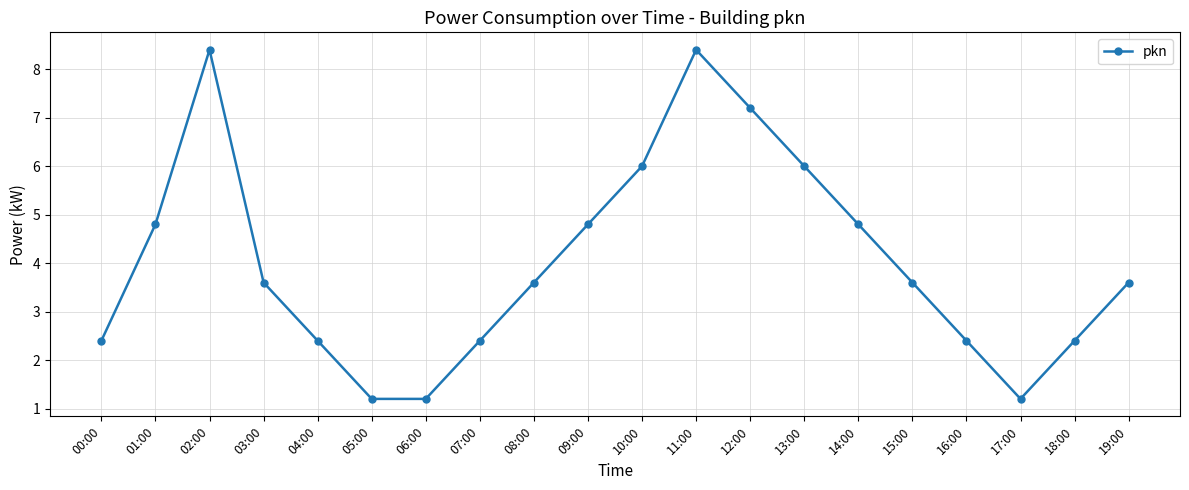

What is the difference between the second highest and minimum values?

7.2